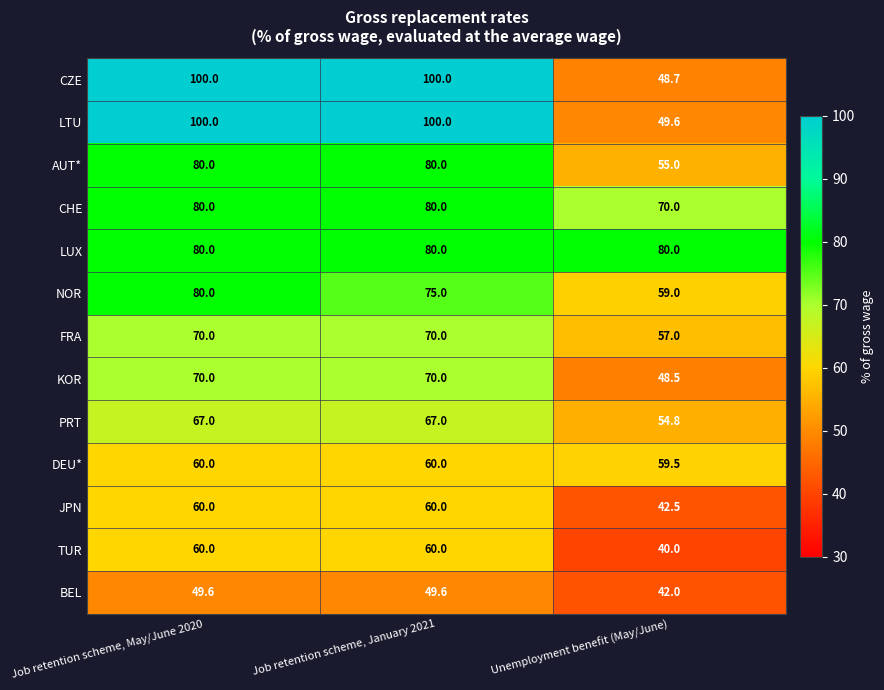

What is the sum of all BEL values?

141.2